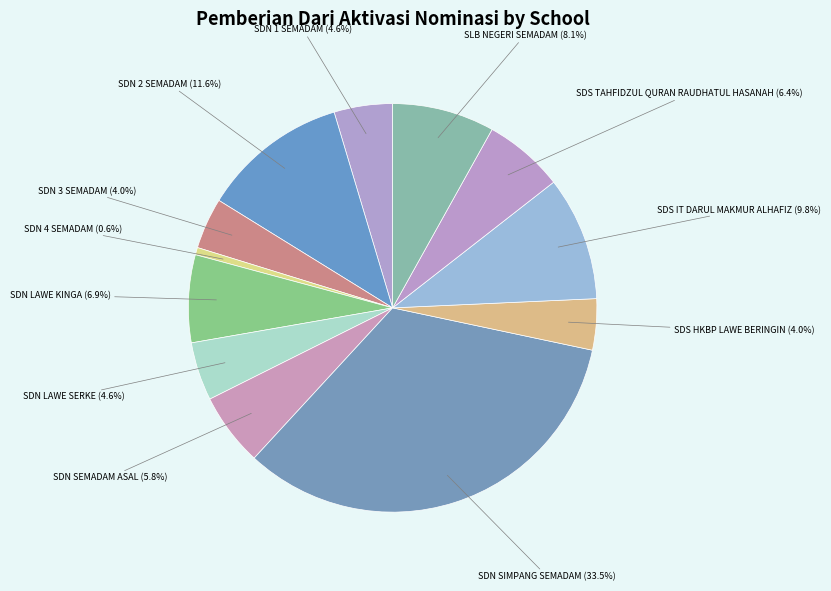

How many segments does this pie chart have?

12